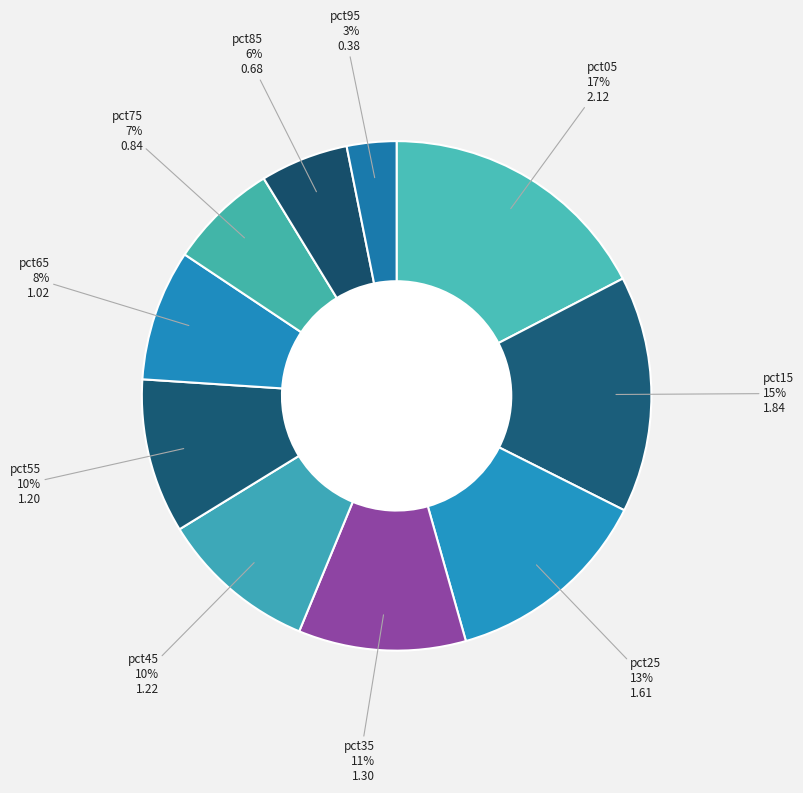

How many slices are in this pie chart?

10